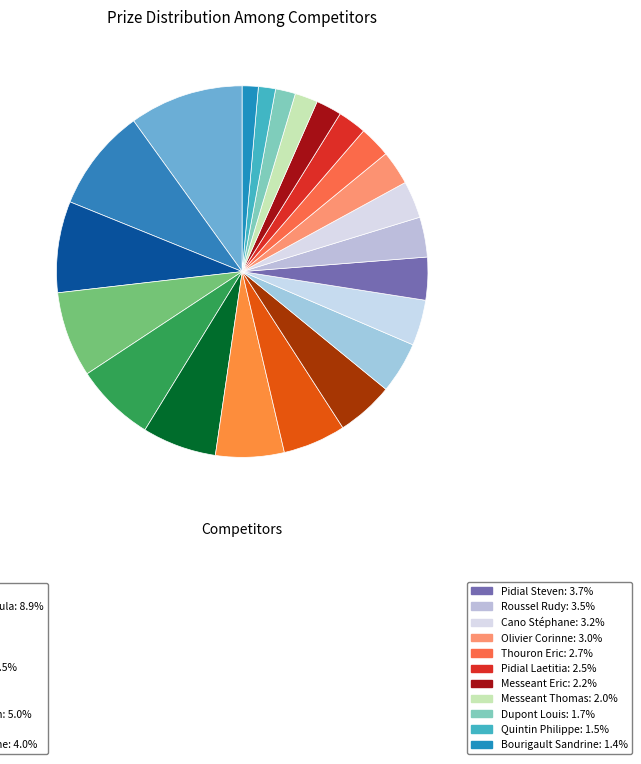

Count the number of slices in the pie.

22